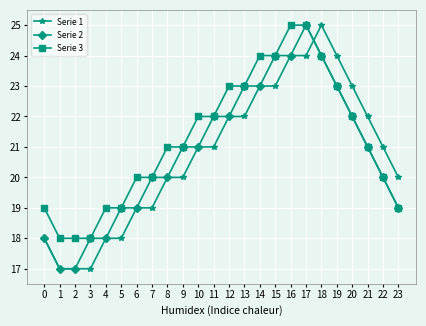

What is the value of the Serie 3 point at the 2nd from the left?

18